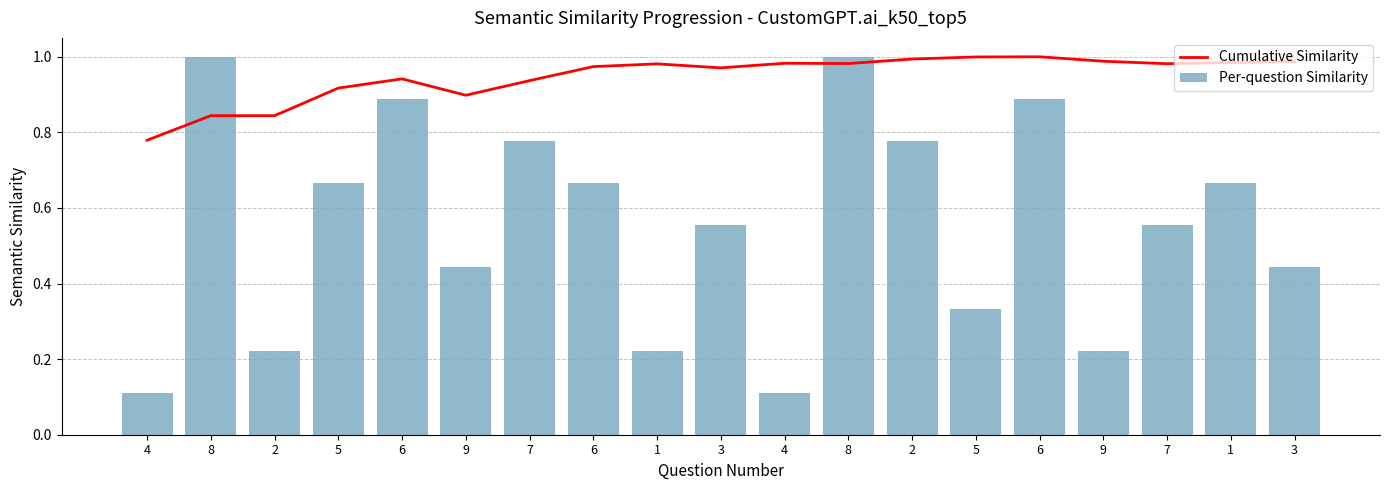

What is the label of the 3rd bar from the left?

2